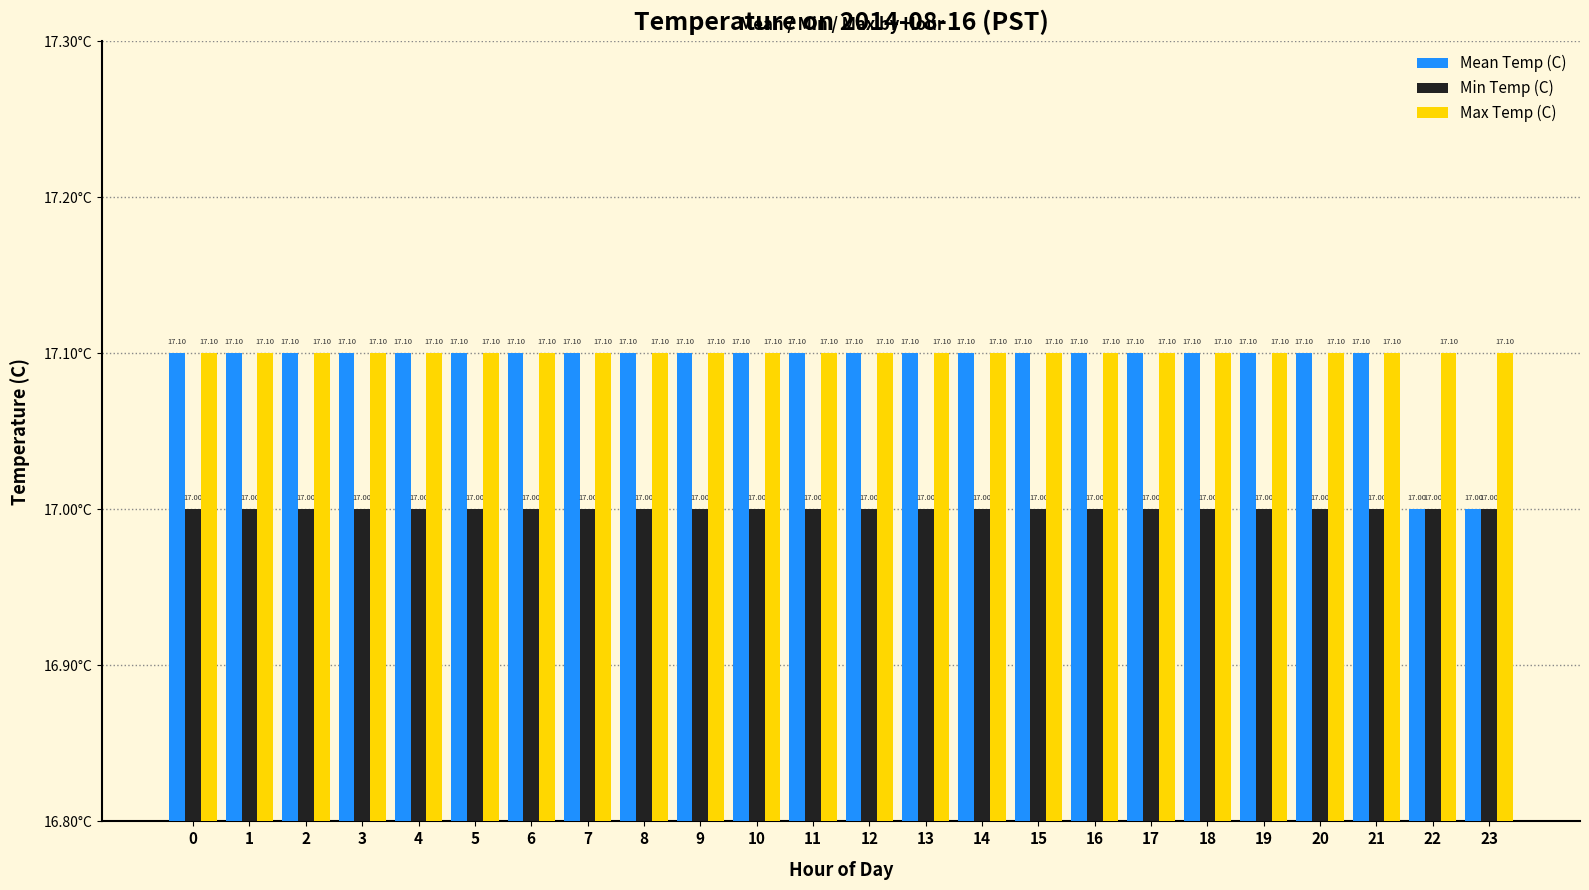

Is the value of Mean Temp (C) at 9 greater than the value of Min Temp (C) at 7?

Yes